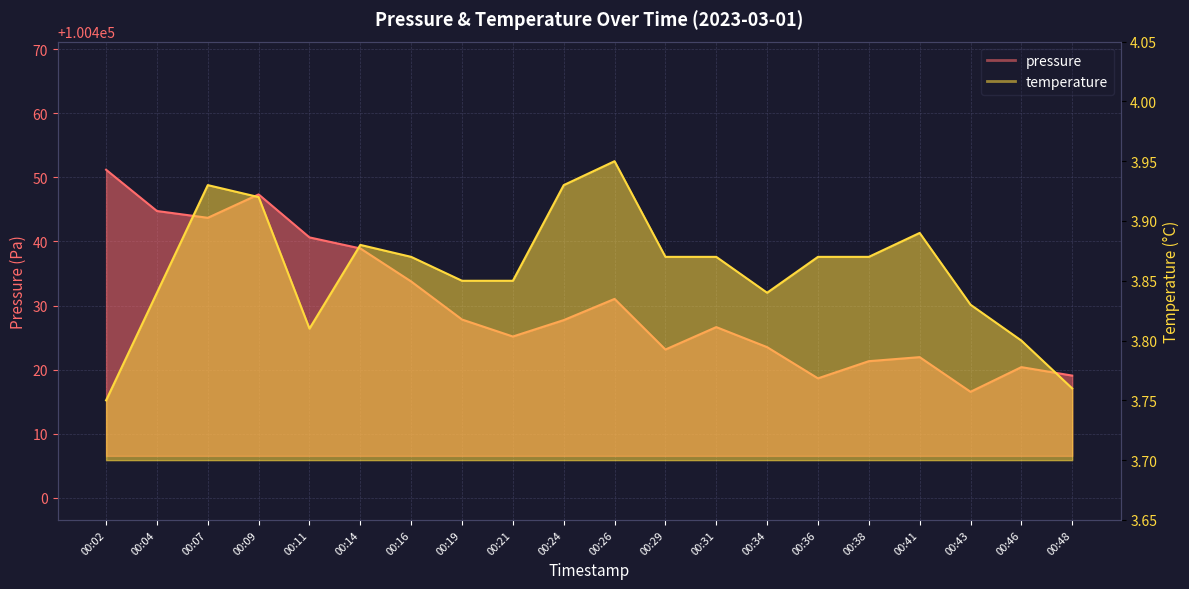

At which label does pressure reach its peak?

00:02